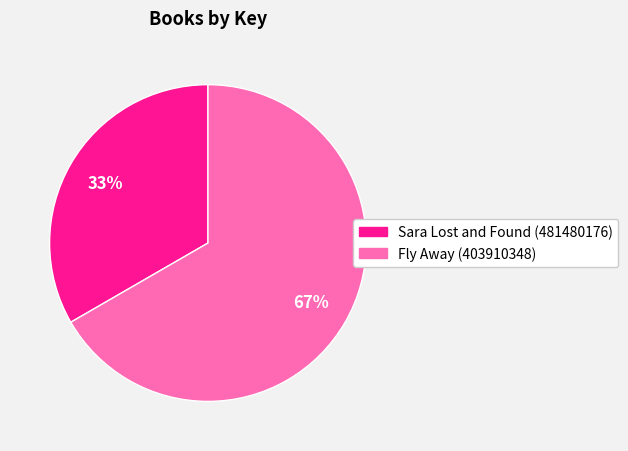

Which has a higher value, Sara Lost and Found (481480176) or Fly Away (403910348)?

Fly Away (403910348)